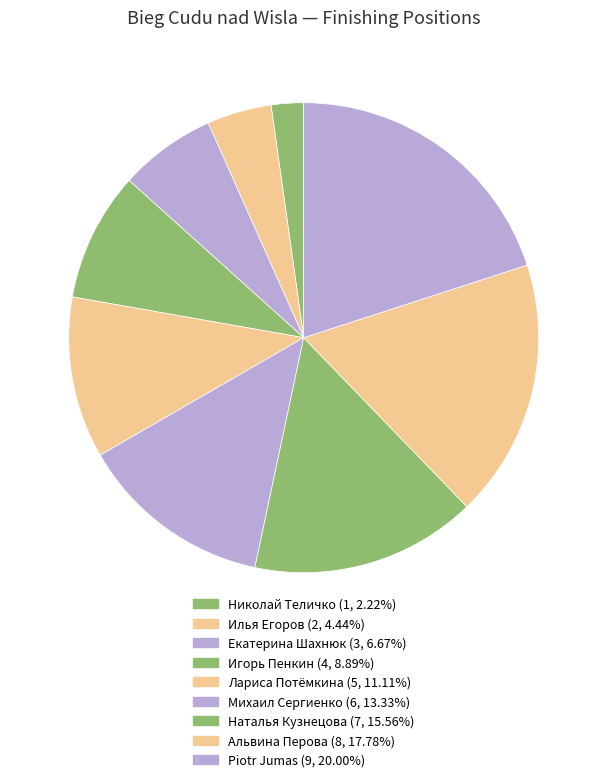

Is there a majority slice in this chart?

No